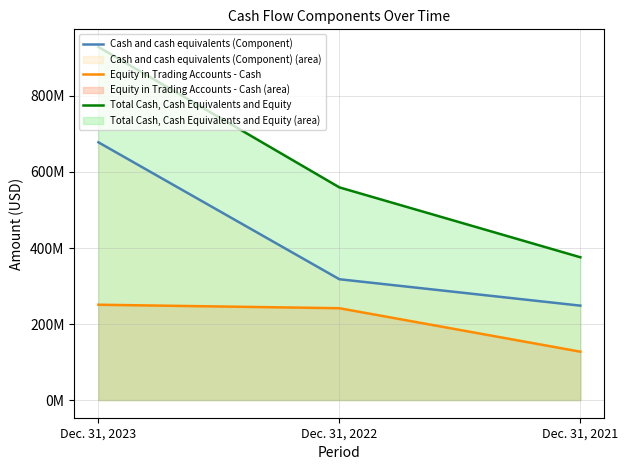

List the series in order of their peak value, highest first.

Total Cash, Cash Equivalents and Equity, Cash and cash equivalents (Component), Equity in Trading Accounts - Cash